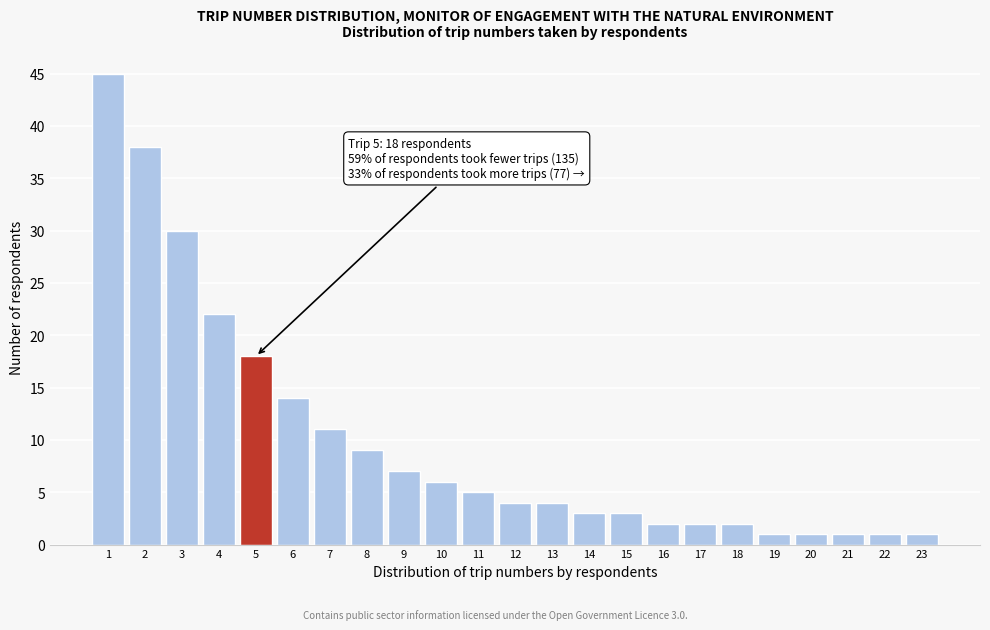

Reading right to left, extract all data points from this chart.

23=1	22=1	21=1	20=1	19=1	18=2	17=2	16=2	15=3	14=3	13=4	12=4	11=5	10=6	9=7	8=9	7=11	6=14	5=18	4=22	3=30	2=38	1=45